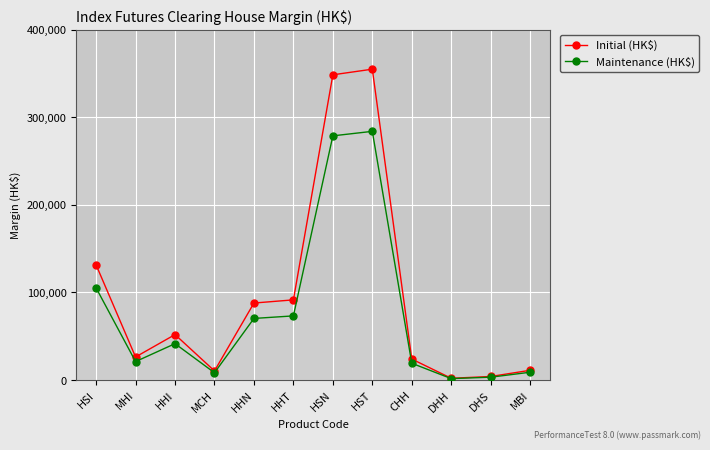

Between HST and DHS, which series saw the biggest shift?

Initial (HK$)